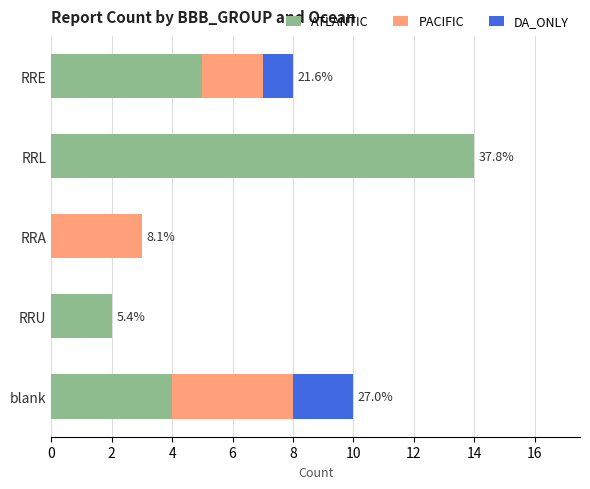

At which category is the sum across all series the highest?

RRL